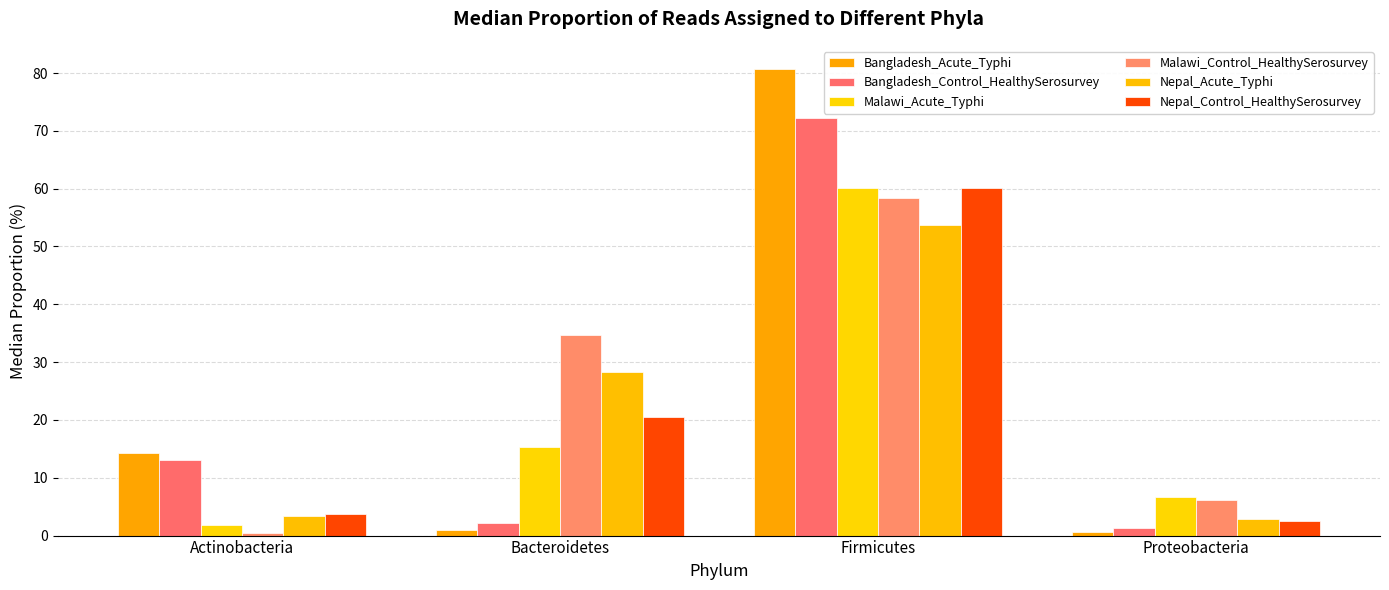

List the labels in order of Nepal_Acute_Typhi value, smallest first.

Proteobacteria, Actinobacteria, Bacteroidetes, Firmicutes